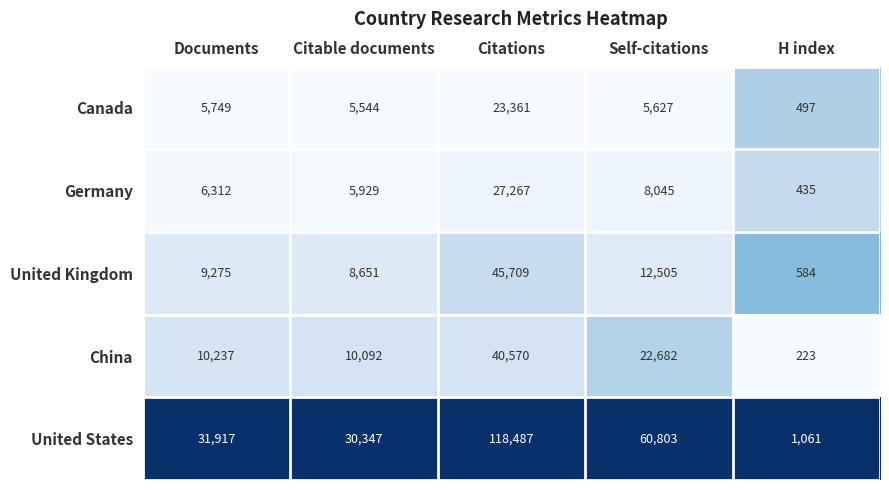

Which series has the largest range (max minus min)?

United States